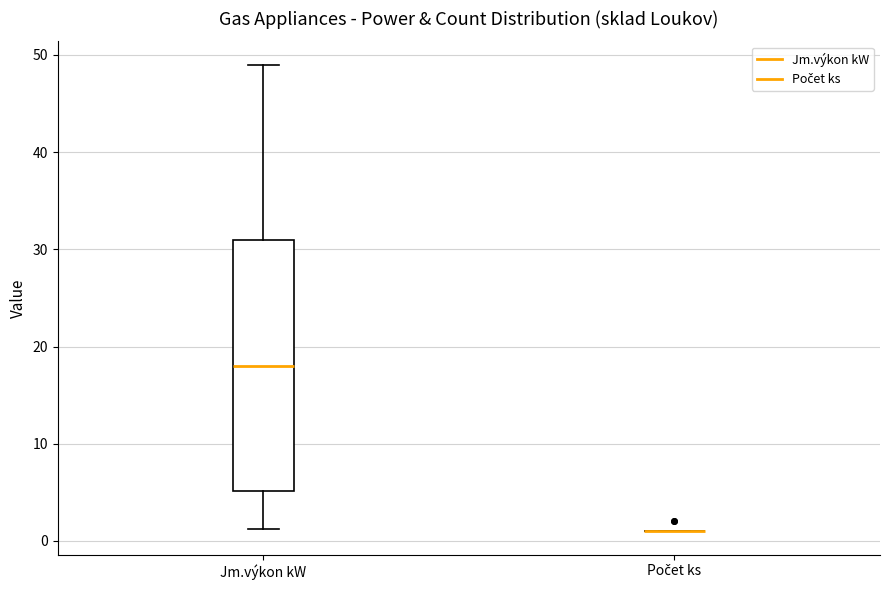

Where does the lower whisker of the box for Jm.výkon kW end on the y-axis? The values are not printed on the chart, so give them approximately, as read against the axis.

1